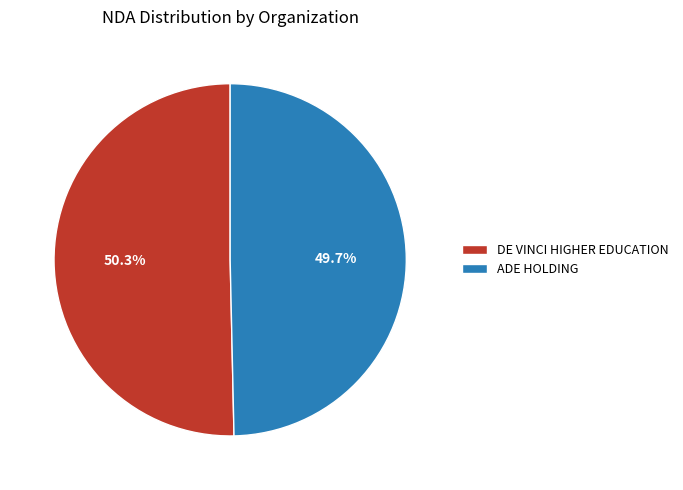

To the nearest percent, what portion does DE VINCI HIGHER EDUCATION represent?

50%